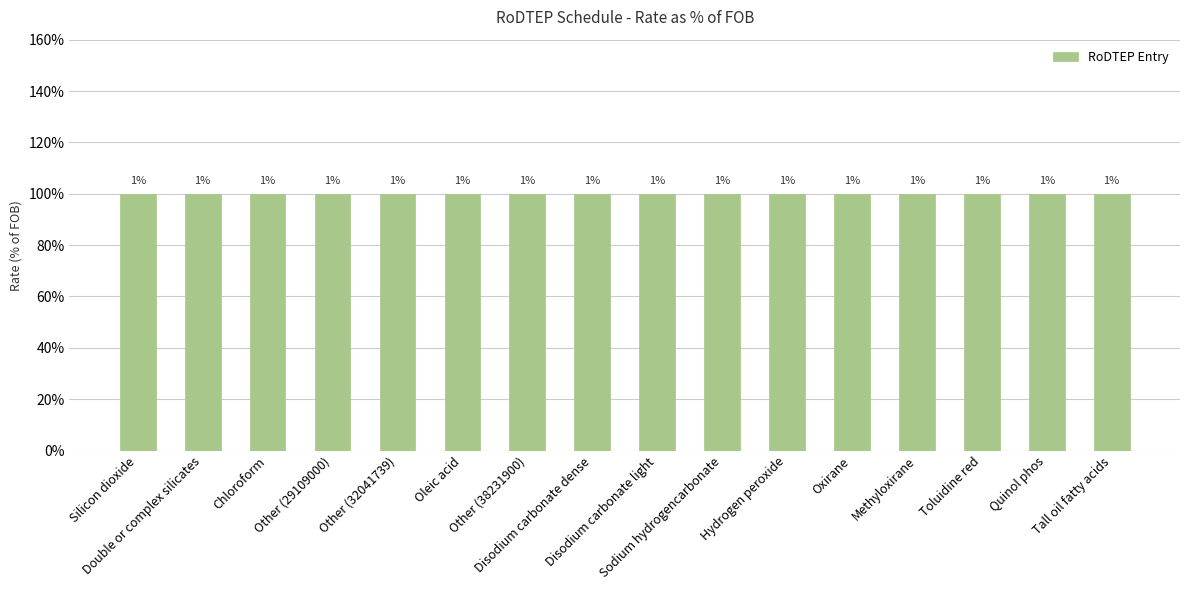

The chart shows a value of 4 at Chloroform. True or false?

False